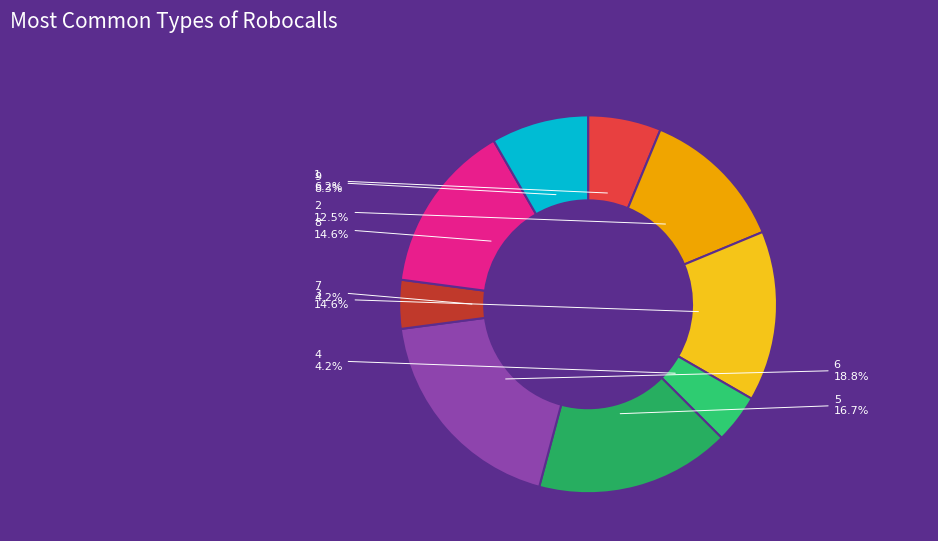

What is the ratio of the value at 1 to the value at 6?

0.3